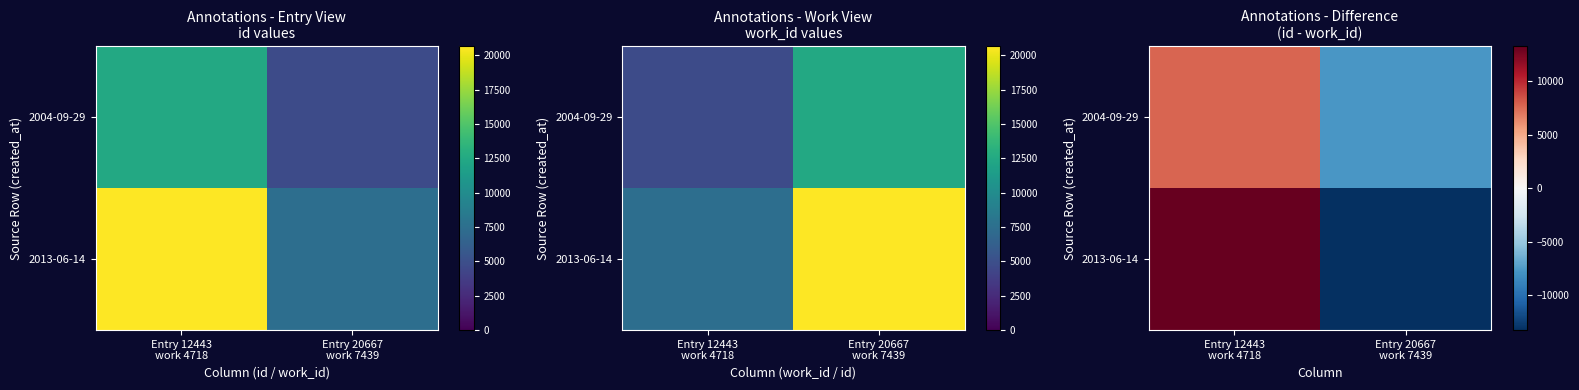

Is the value of 2013-06-14 at Entry 12443 work 4718 greater than the value of 2004-09-29 at Entry 12443 work 4718?

Yes